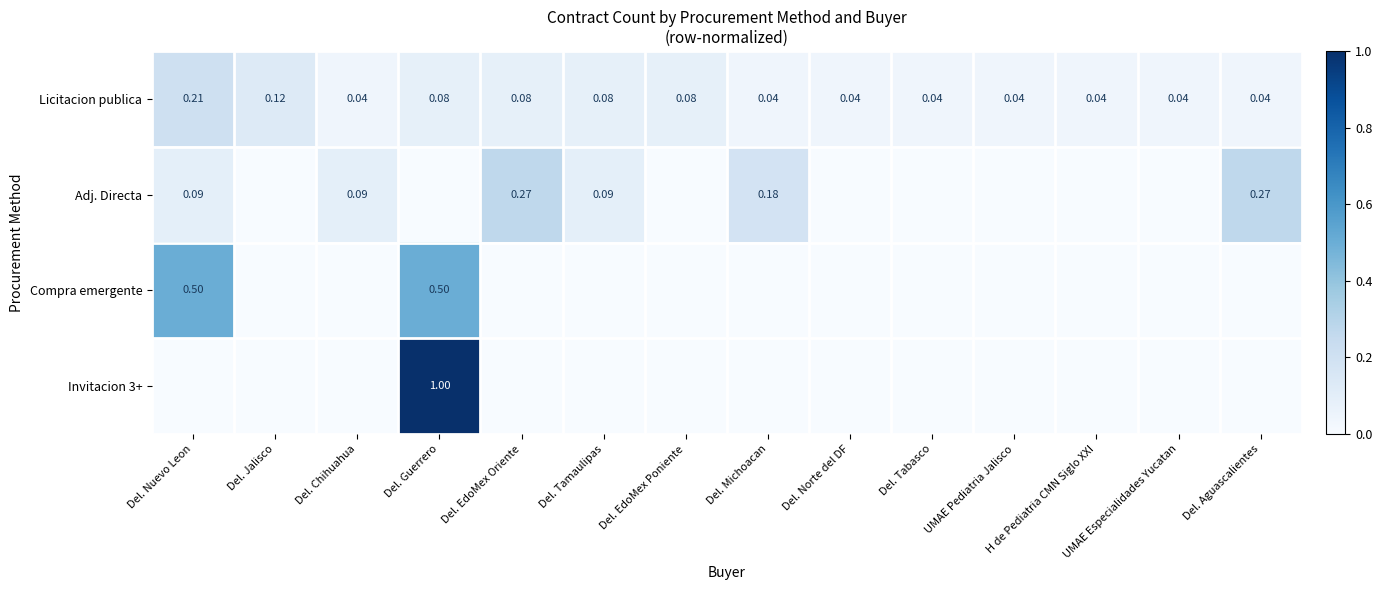

Is the value of Licitacion publica at Del. Chihuahua greater than the value of Invitacion 3+ at Del. Guerrero?

No